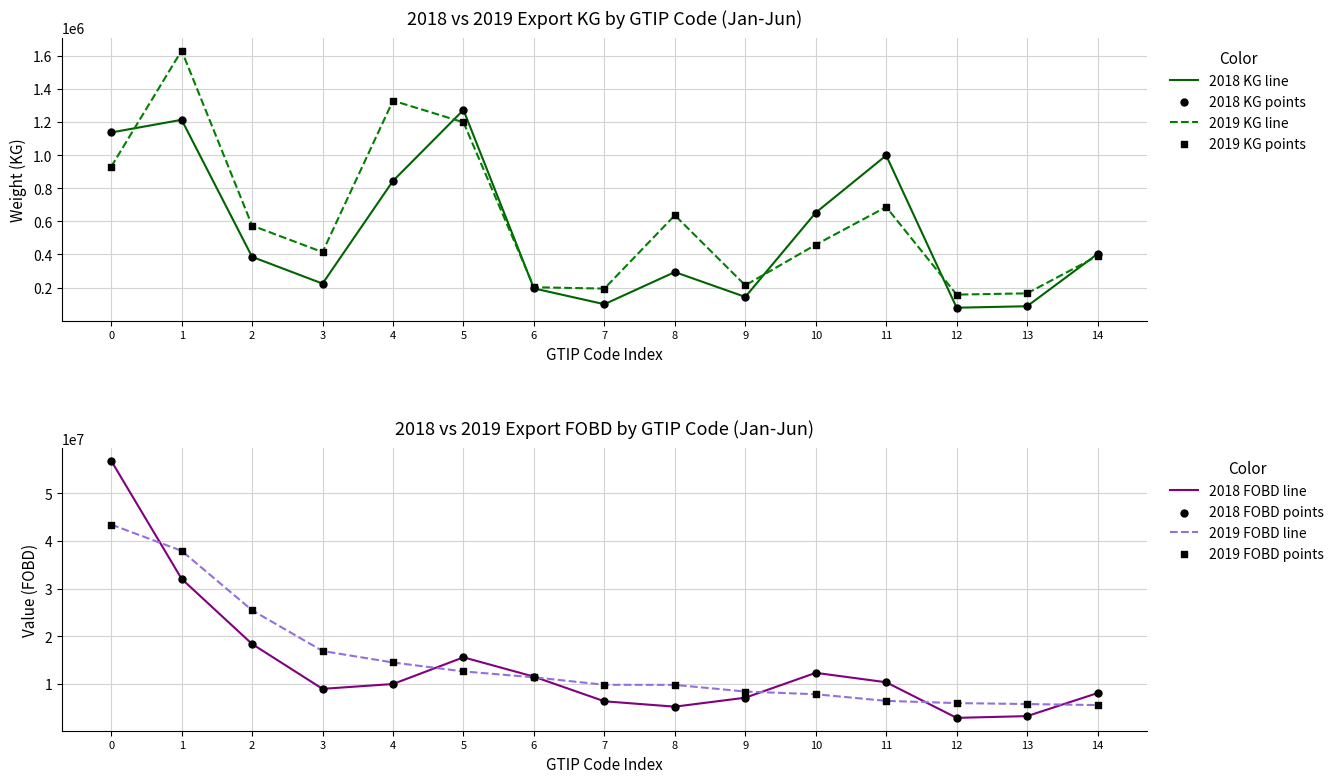

At how many categories does at least one series exceed 30663023?

2